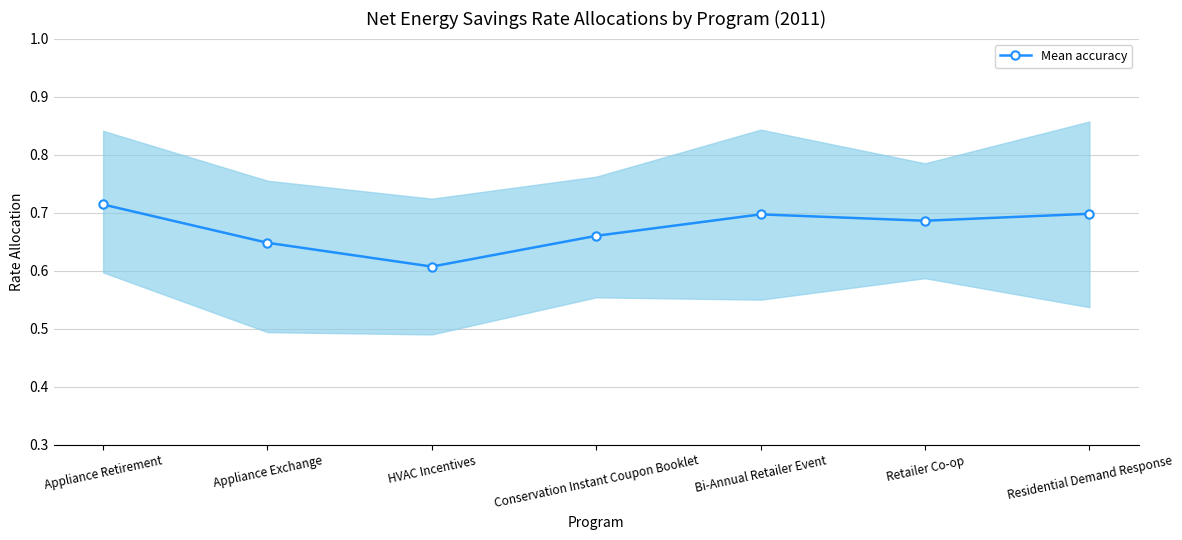

Rank the categories by value from lowest to highest.

HVAC Incentives, Appliance Exchange, Conservation Instant Coupon Booklet, Retailer Co-op, Bi-Annual Retailer Event, Residential Demand Response, Appliance Retirement